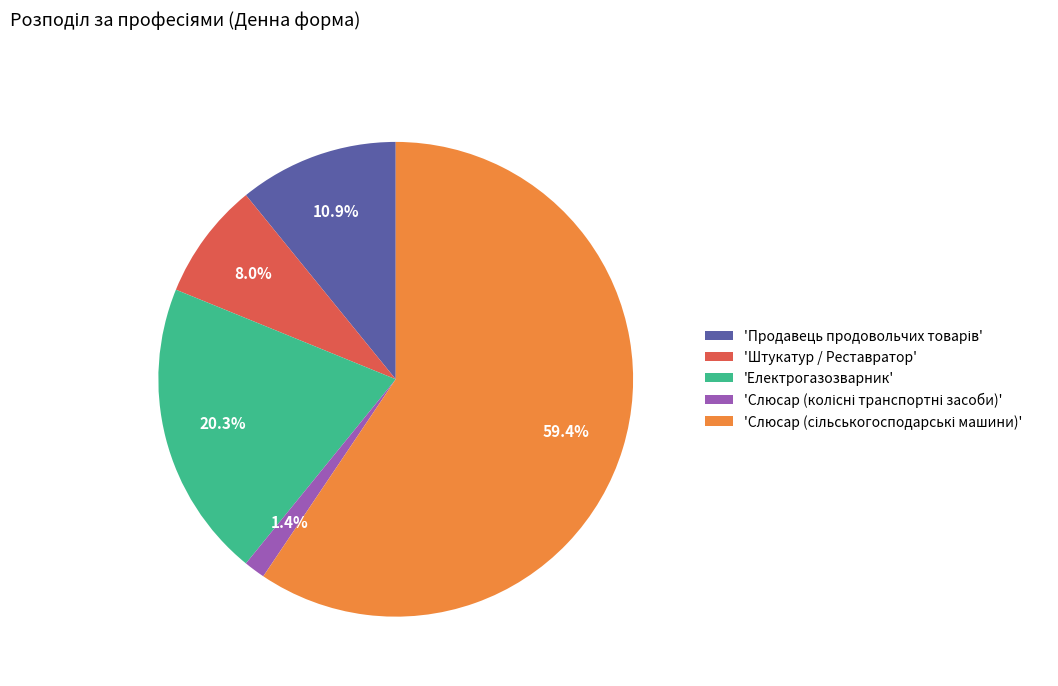

Does any single category account for the majority?

Yes